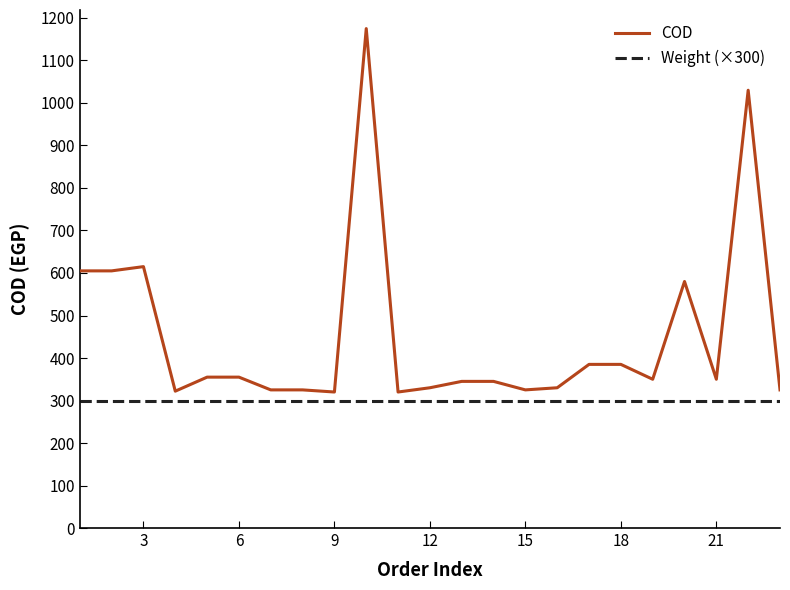

Which series has the largest total across all categories?

COD